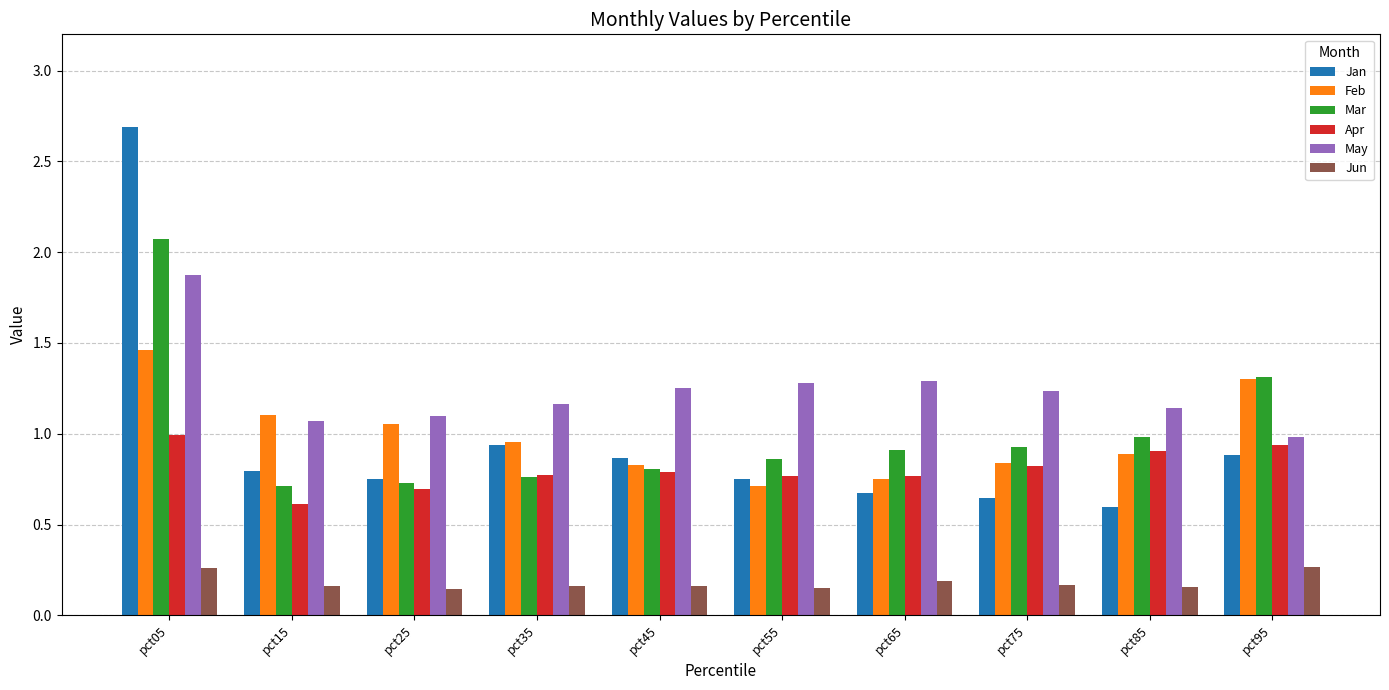

What is the greatest value displayed?

2.7